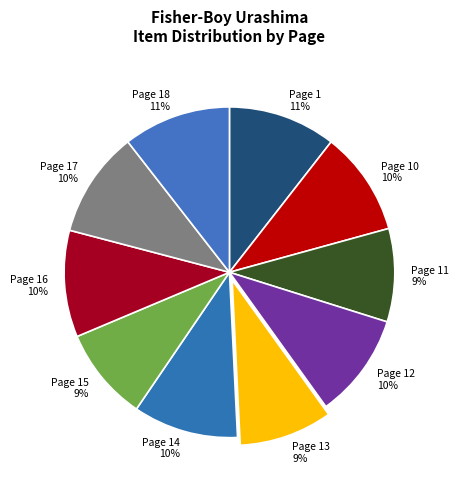

The Page 15 slice represents 9% of the pie. True or false?

True